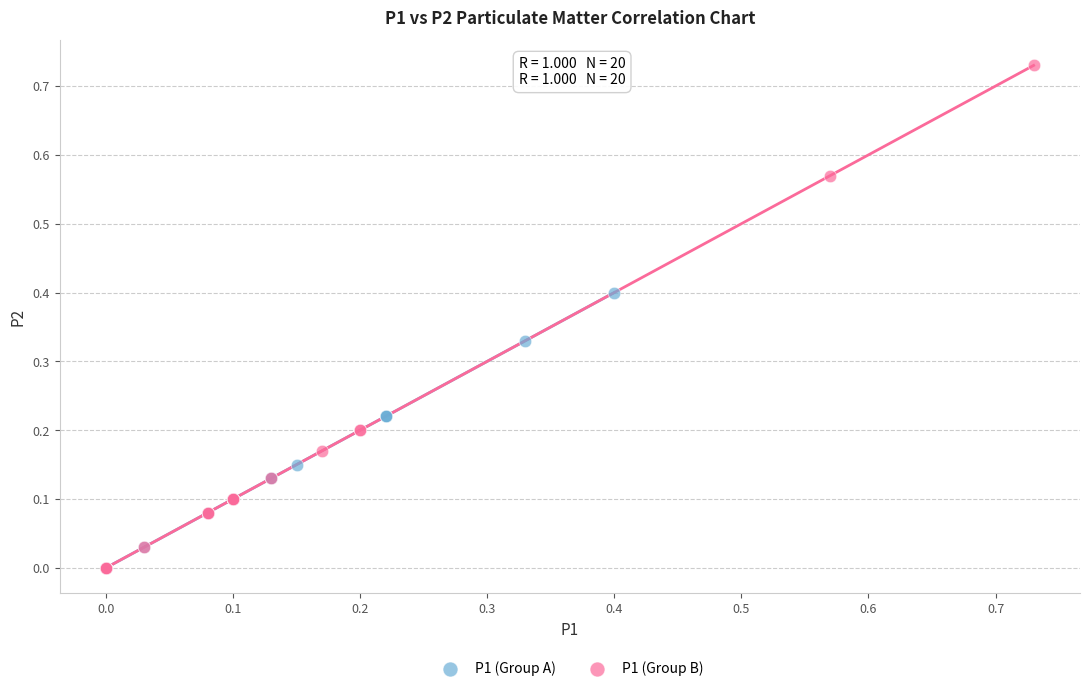

Which series has the largest Y range (max minus min)?

P1 (Group B)